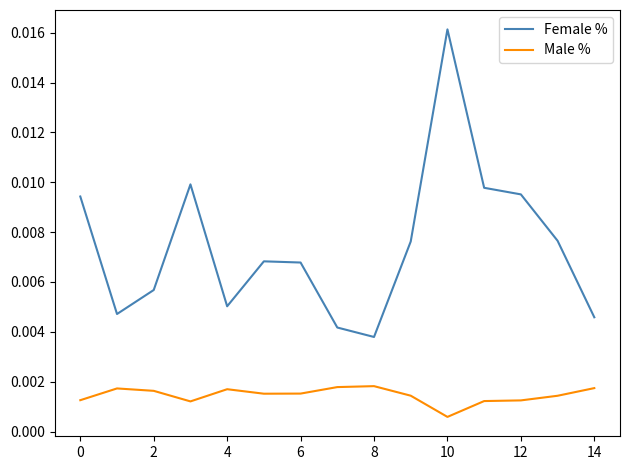

Which series has the widest spread of values?

Female %